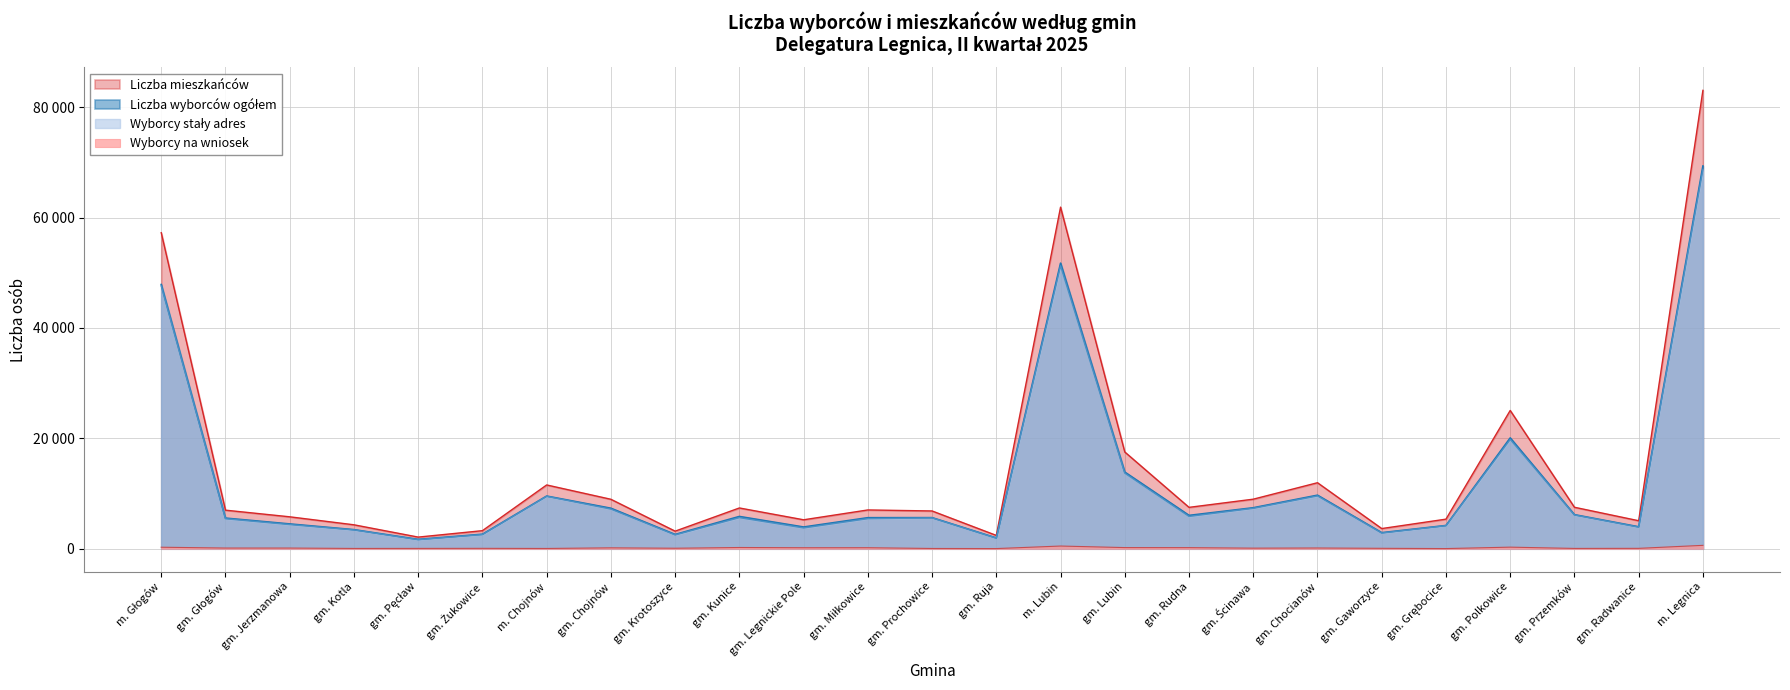

At which category does the chart reach its peak across all series?

m. Legnica